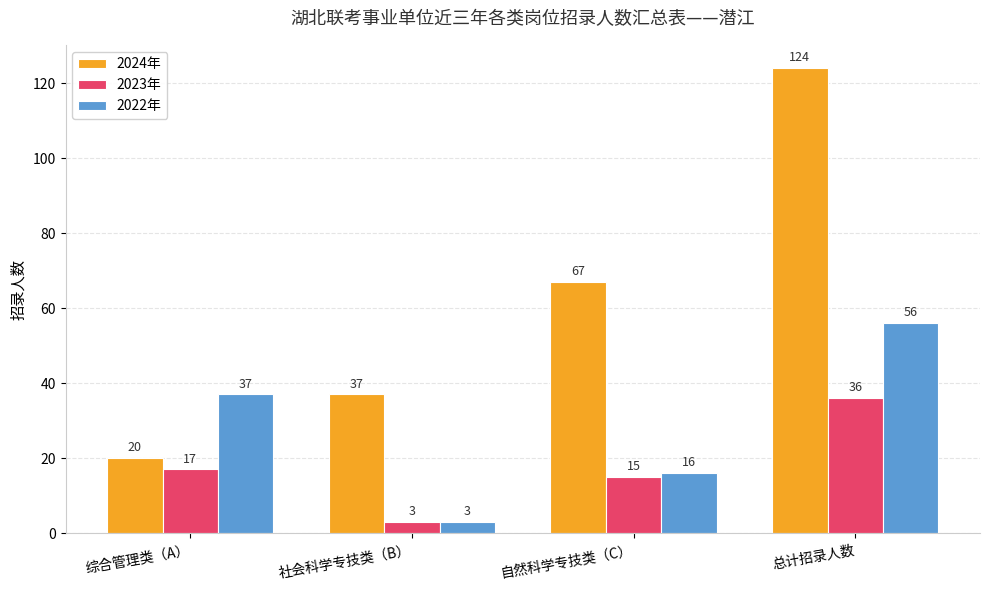

Which series has the largest range (max minus min)?

2024年